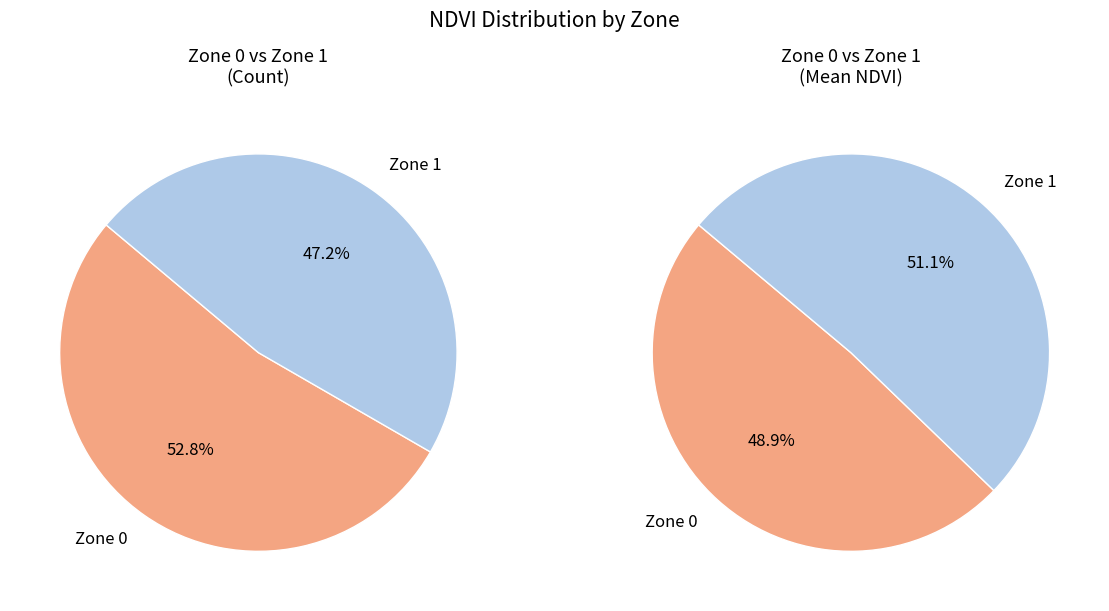

Which category has the biggest portion of the pie?

Zone 0